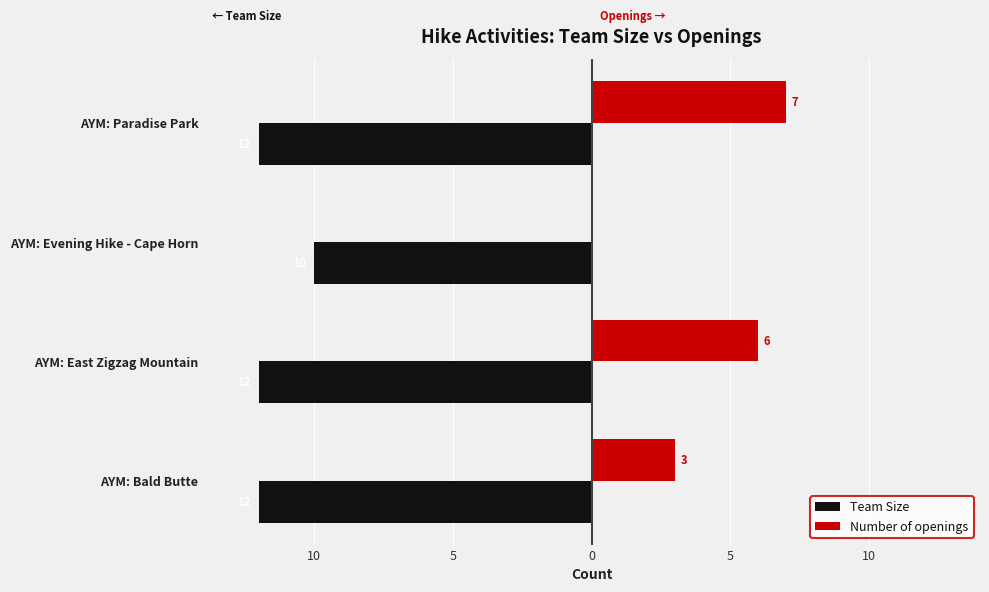

What are all the series names shown in the legend?

Team Size, Number of openings